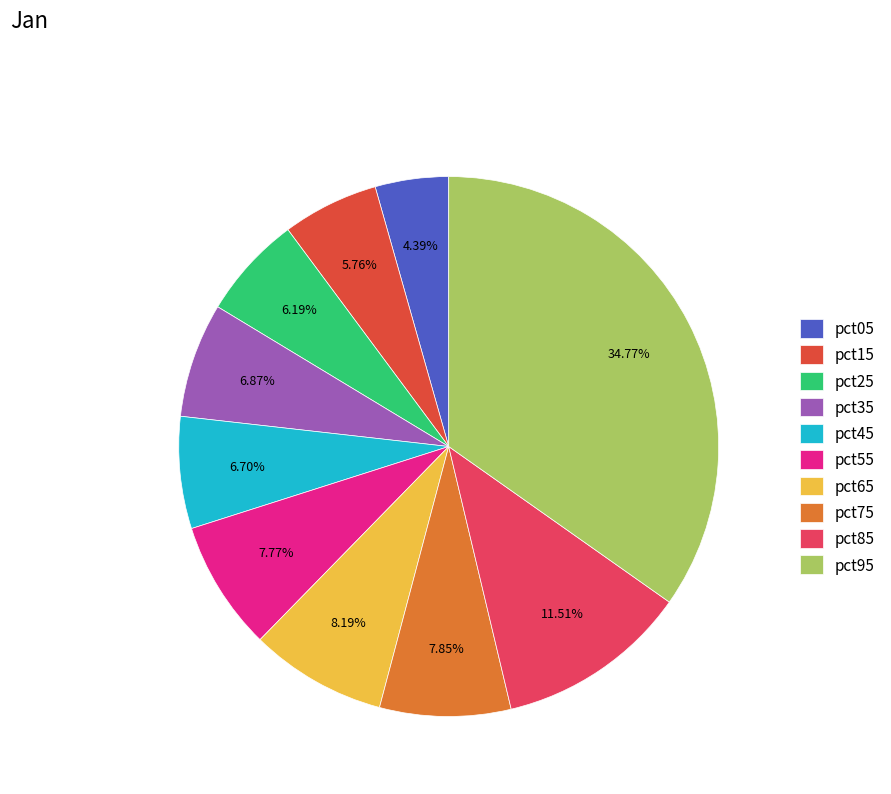

What percentage is the pct15 slice, to the nearest percent?

6%